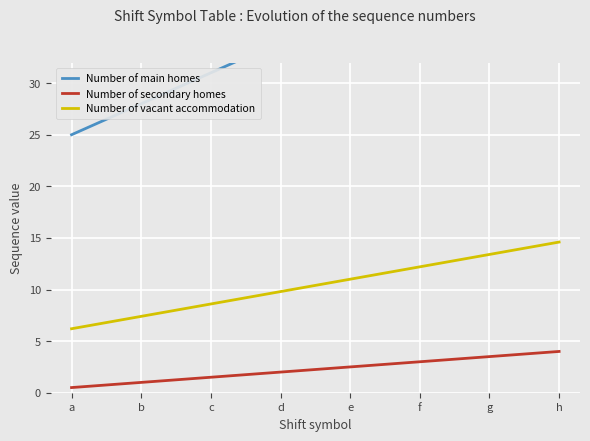

At which label is Number of main homes closest to 35?

d